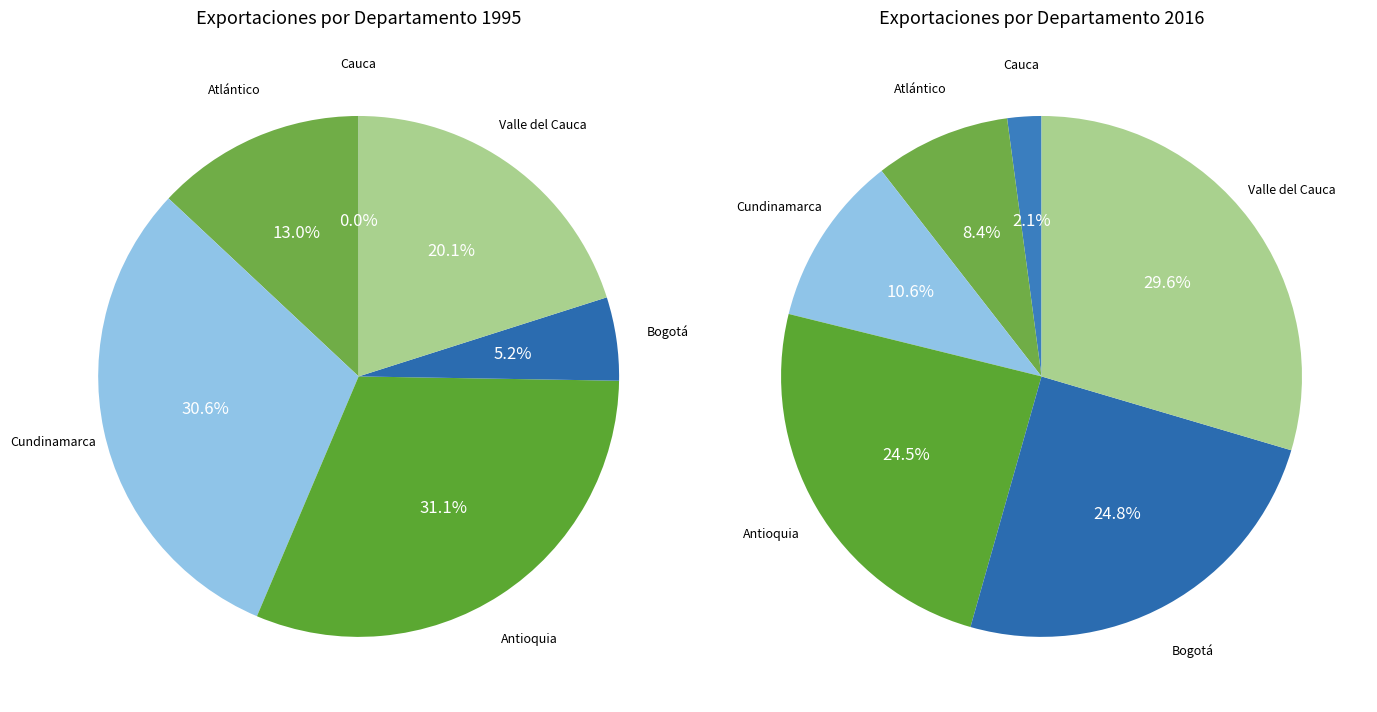

Count the number of slices in the pie.

6